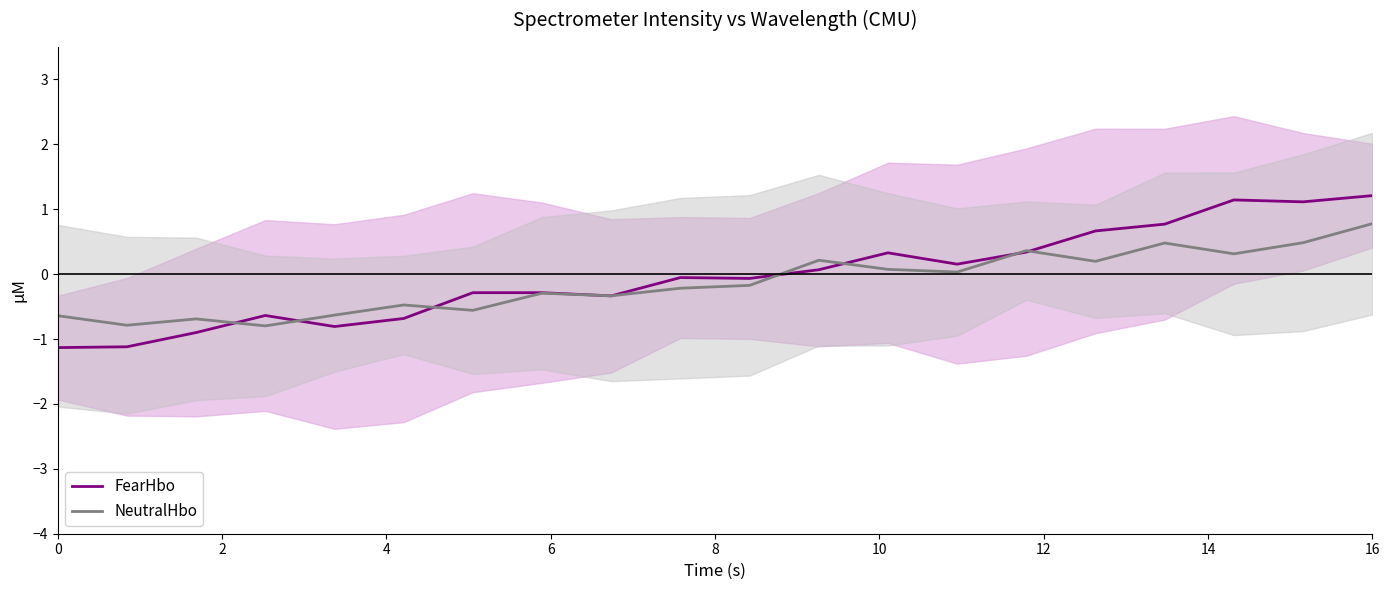

What is the highest value of the FearHbo series?

1.2